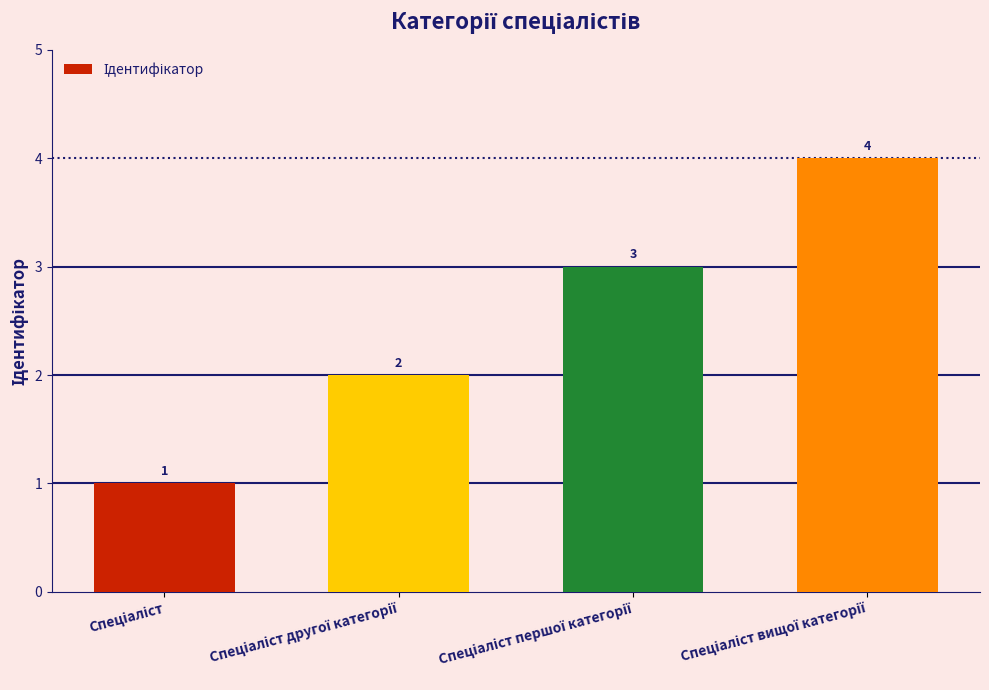

What is the sum of all values?

10